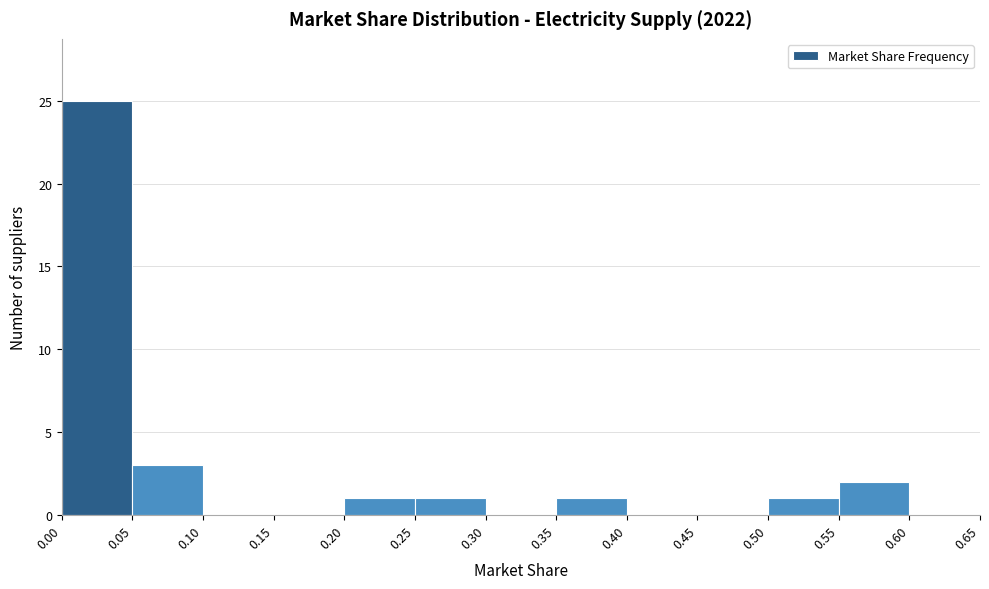

Which range on the x-axis has the tallest bar?

0.00 to 0.05